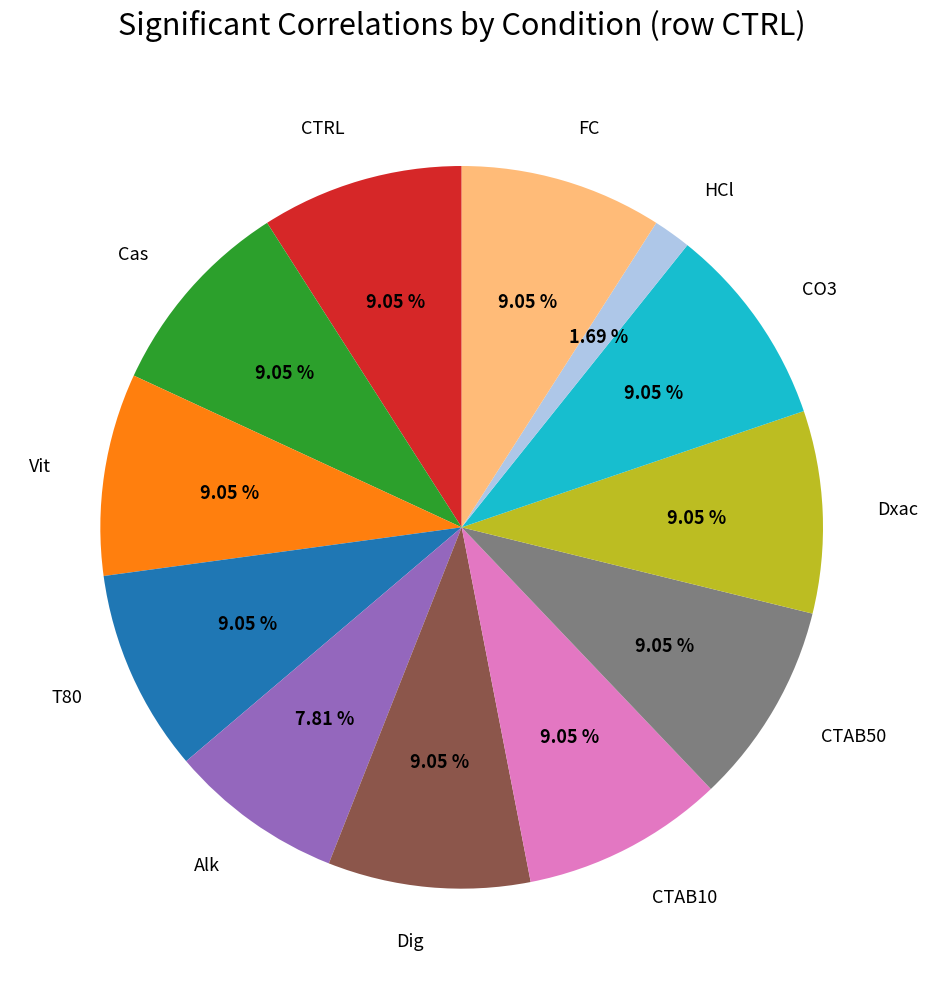

How many slices are in this pie chart?

12